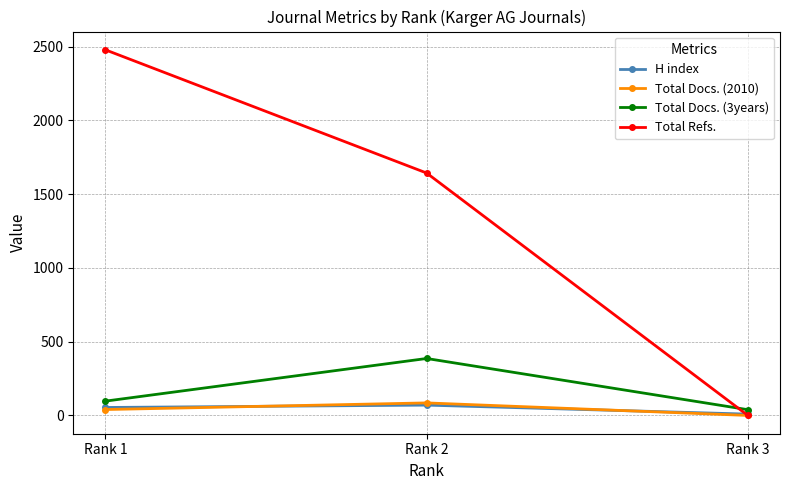

At which label does Total Docs. (2010) reach its peak?

Rank 2